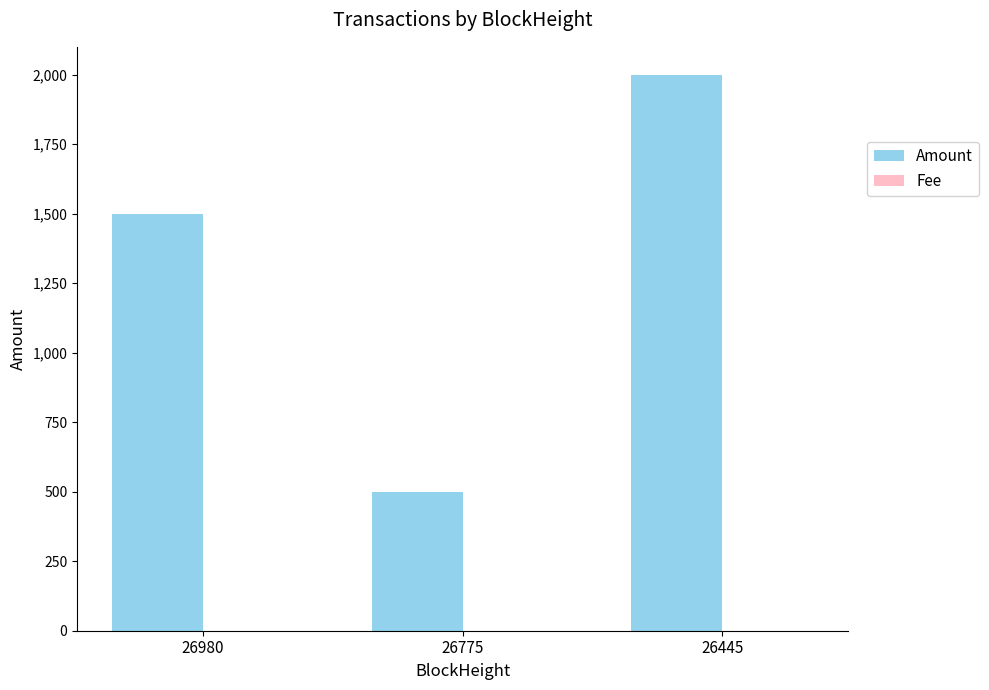

True or false: Amount has a value of 2754.2 at 26445.

False